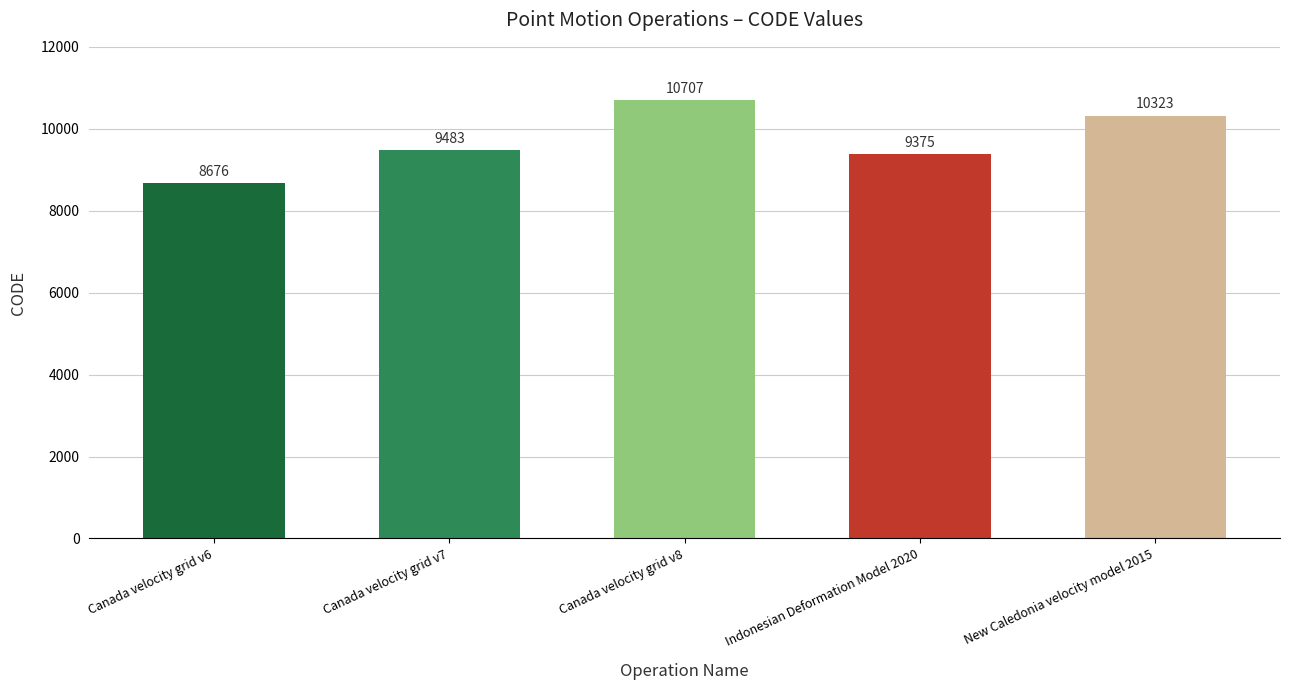

Read the value at Canada velocity grid v6, to the nearest 10.

8680